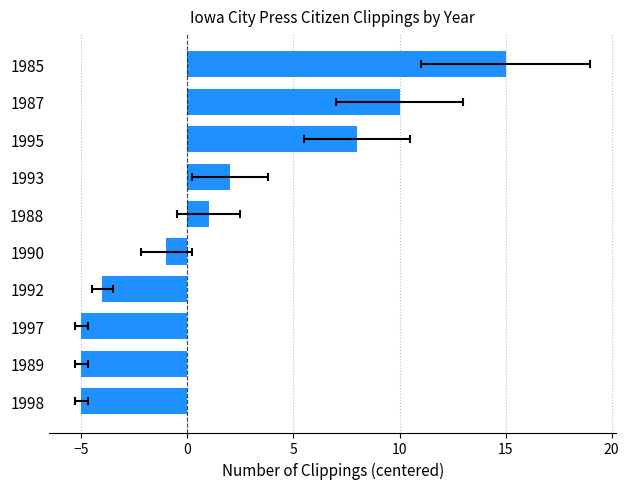

Does the chart contain any negative values?

Yes